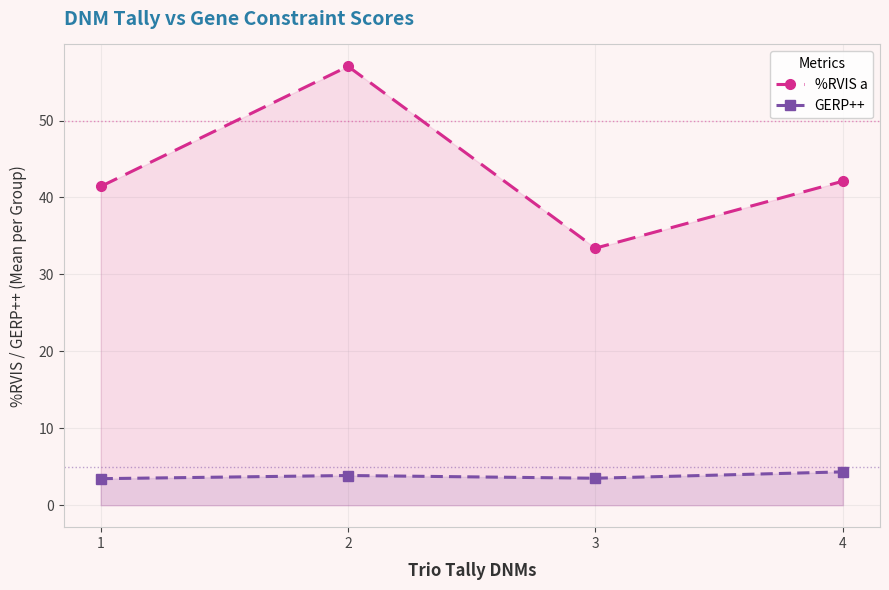

What is the value of the GERP++ point at the 4th from the left?

4.3